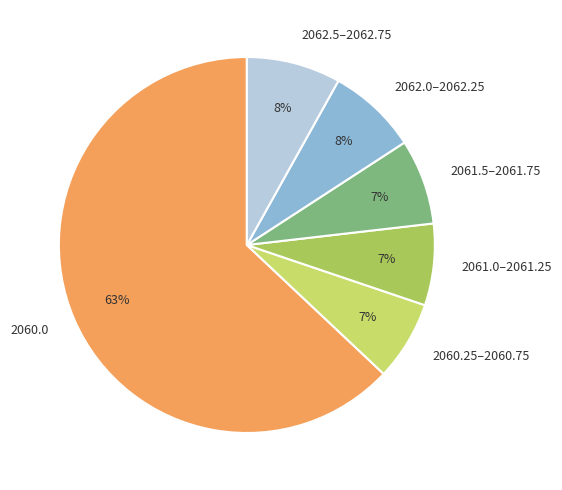

What is the largest slice in the pie chart?

2060.0